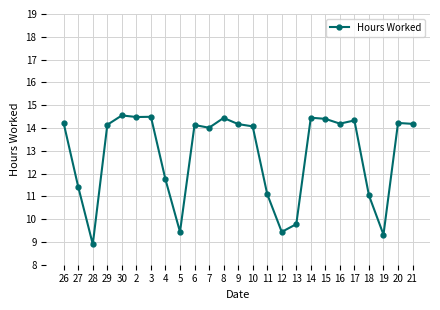

What is the maximum value shown in the chart?

14.6